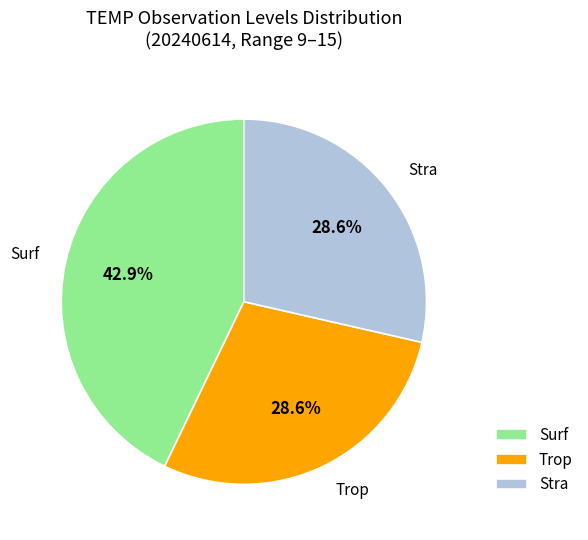

How many slices are in this pie chart?

3